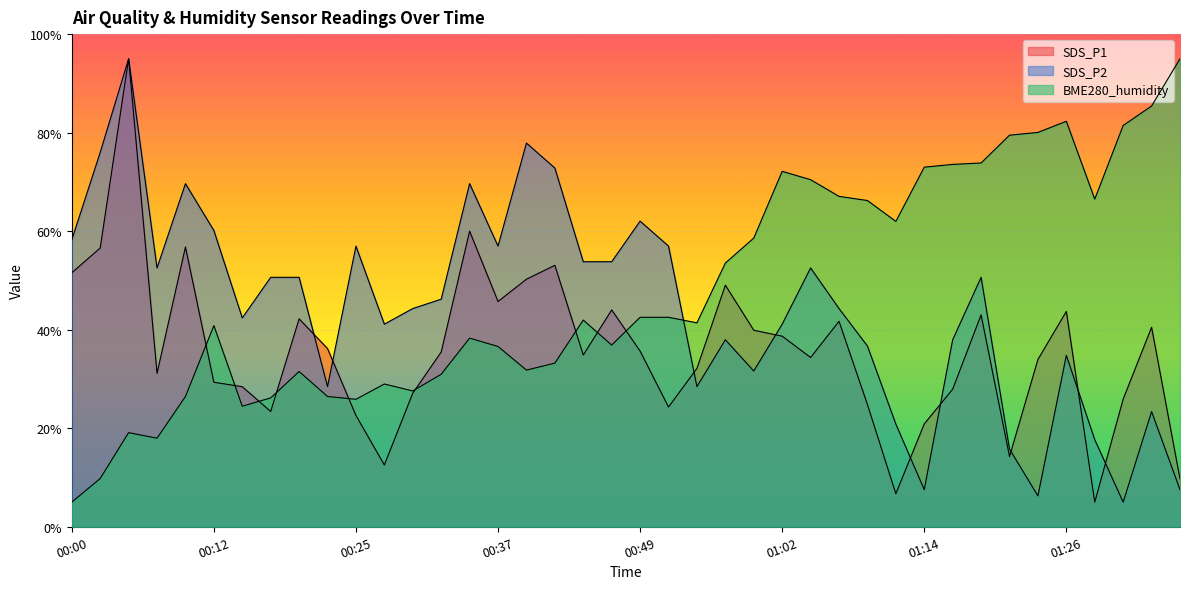

Between which two adjacent categories do BME280_humidity and SDS_P1 first intersect?

00:10 and 00:12